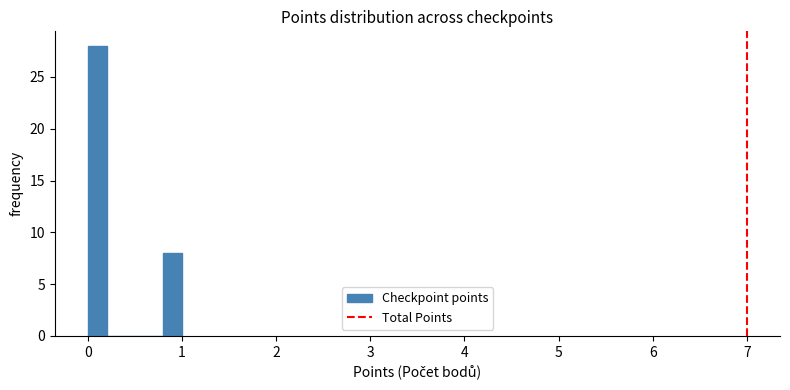

Around what value on the x-axis is the tallest bar? Give the approximate position of its centre, as read against the axis.

0.1